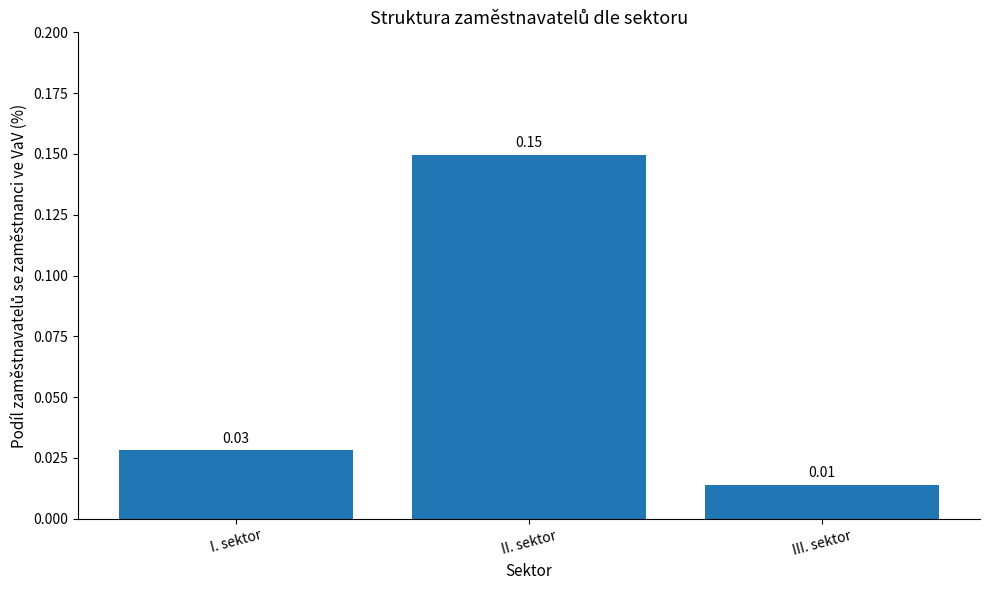

What is the sum of all values?

0.2